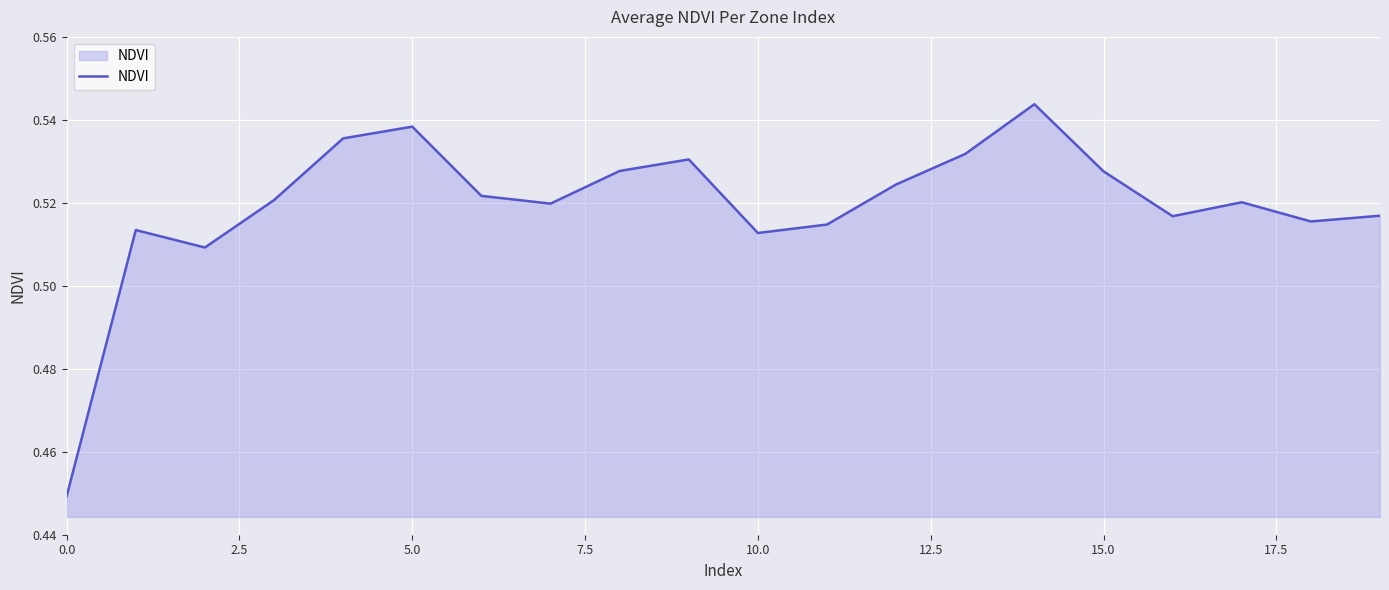

Does the chart display data point markers on the line(s)?

No